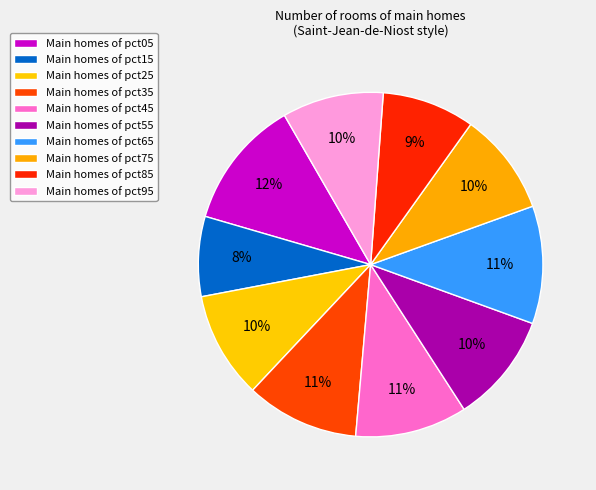

How many segments does this pie chart have?

10